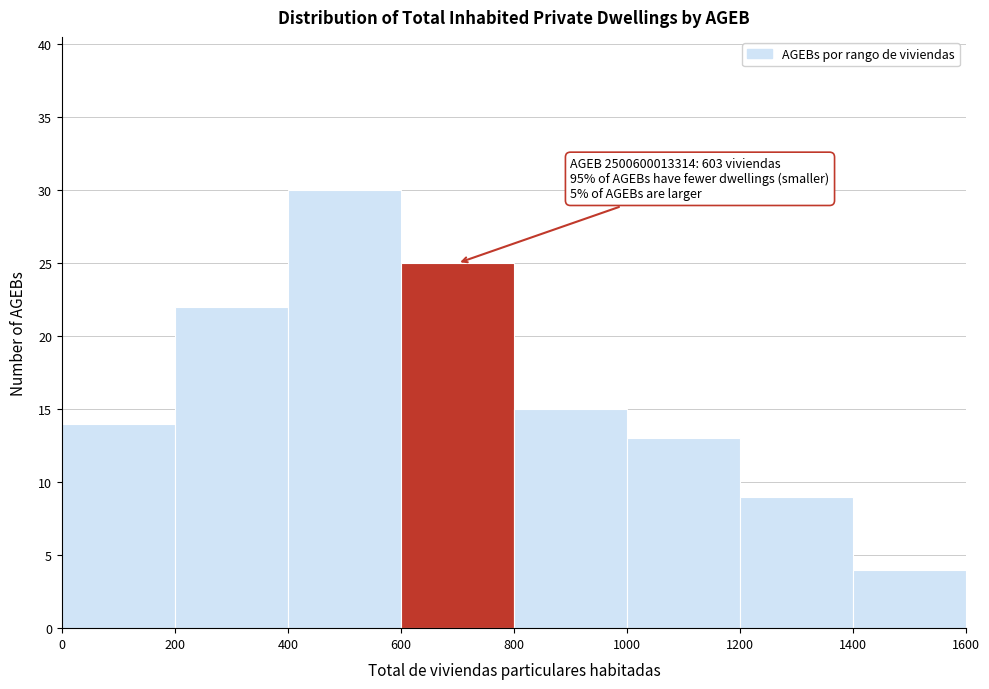

Over which range of the x-axis is the bar tallest?

400 to 600